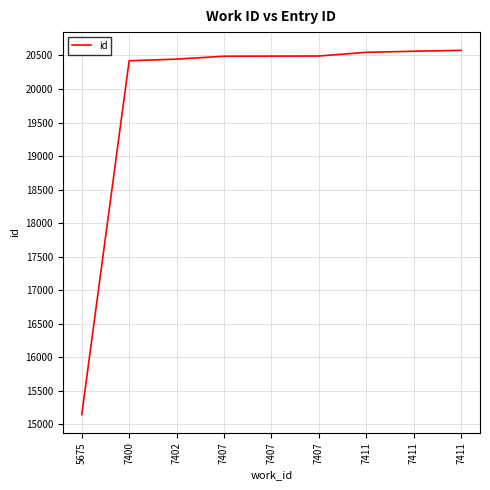

What is the difference between the values at 7407 and 7400?

70